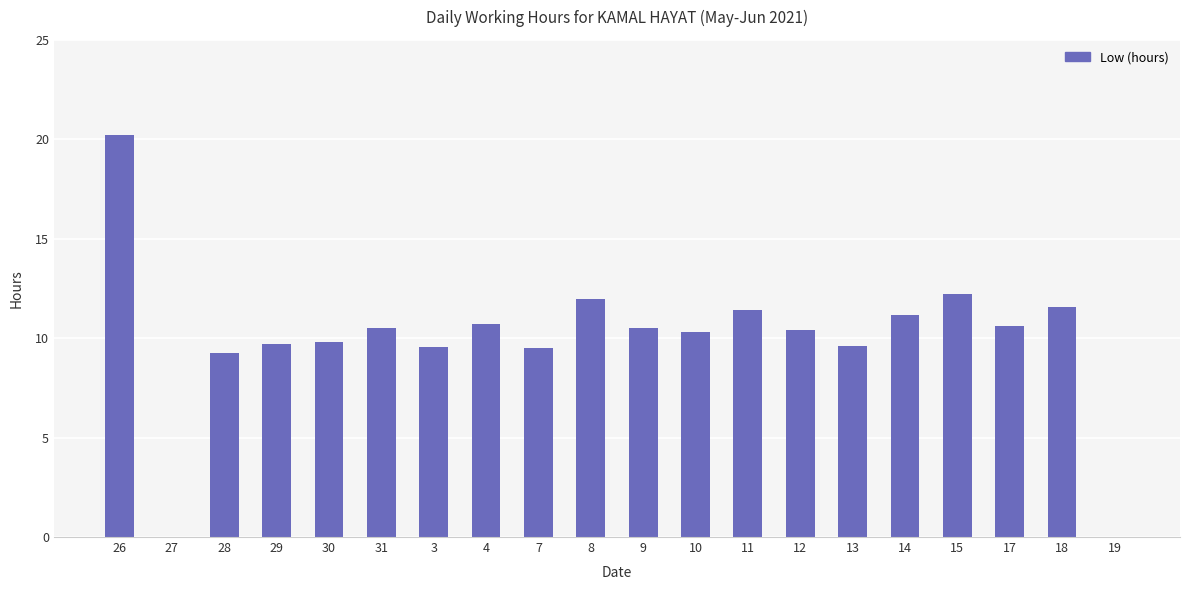

What is the sum of all values?

199.2